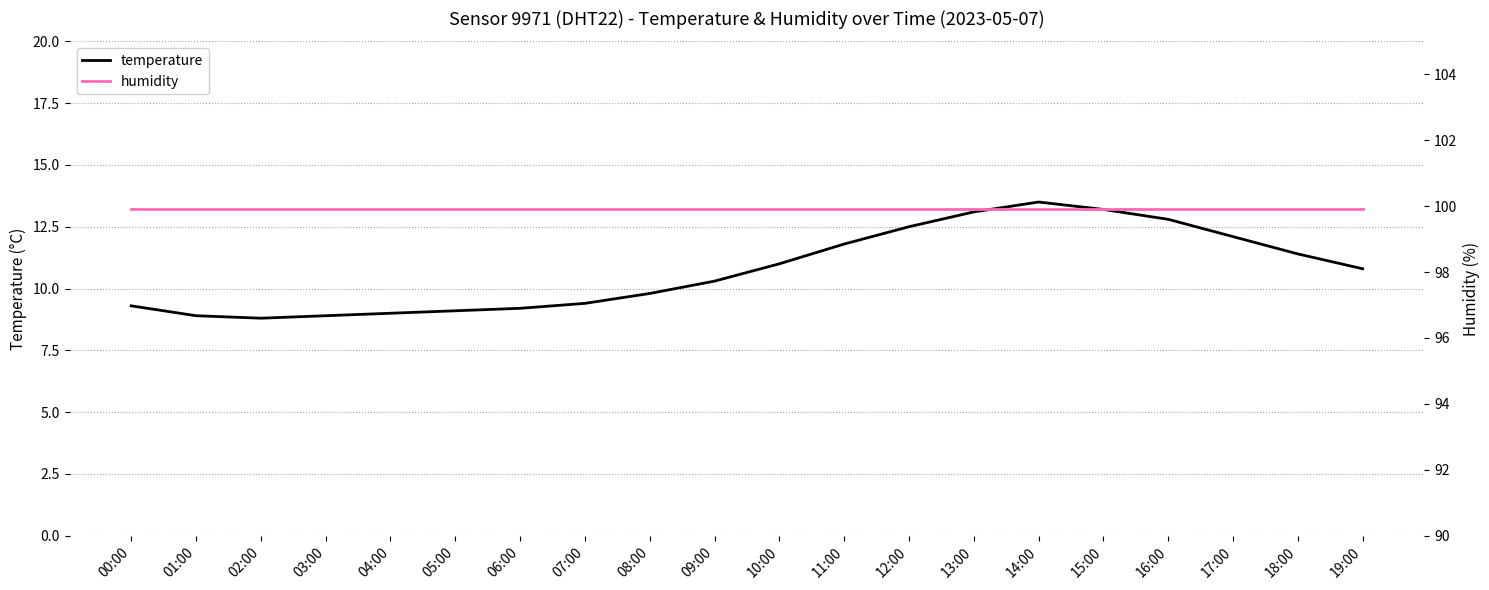

List the series in order of their peak value, lowest first.

temperature, humidity